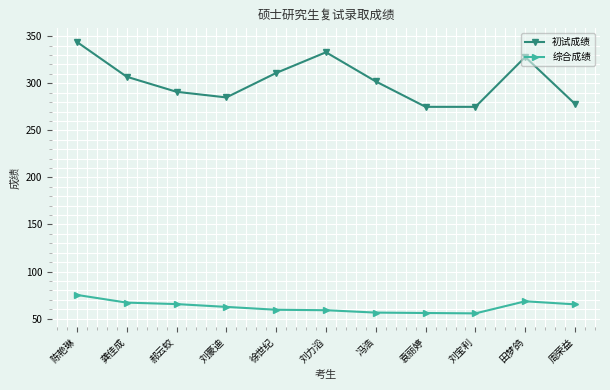

True or false: 综合成绩 and 初试成绩 cross at least once.

False